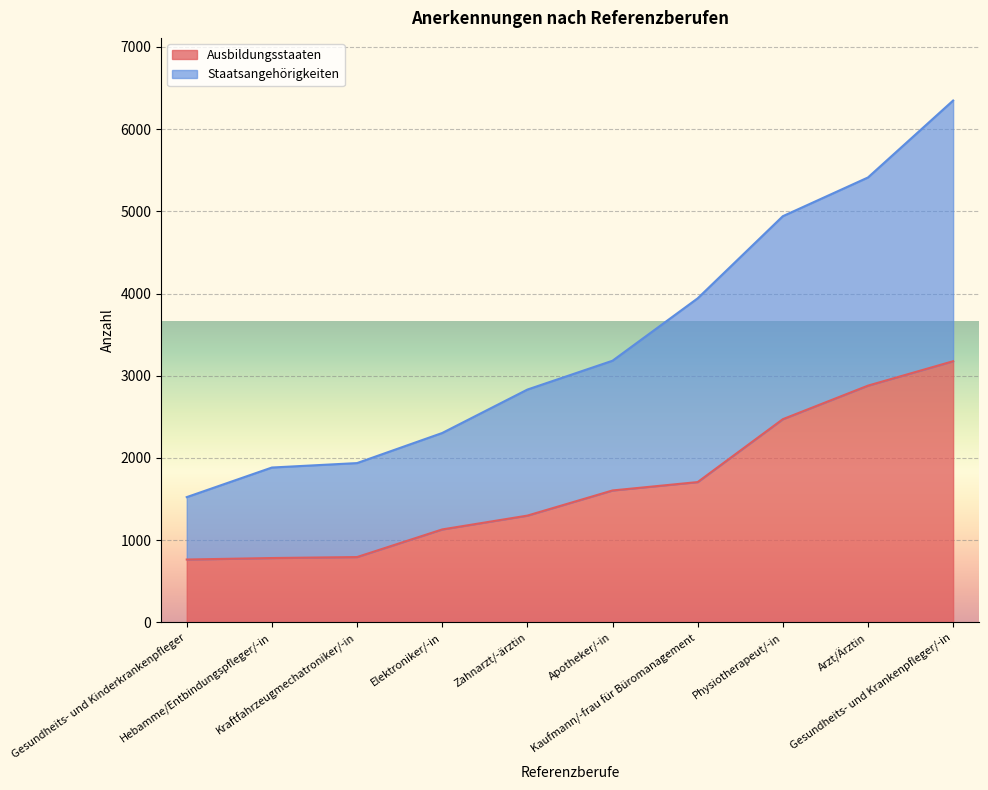

Where does the Ausbildungsstaaten series first go above 1605?

Kaufmann/-frau für Büromanagement